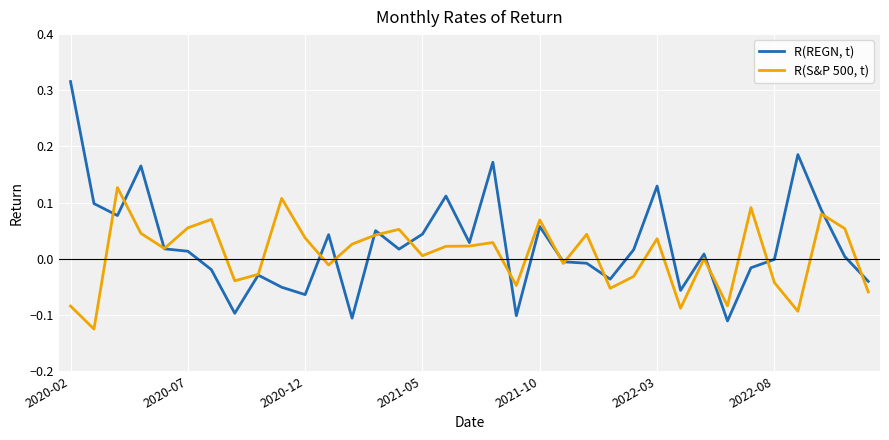

What are all the series names shown in the legend?

R(REGN, t), R(S&P 500, t)